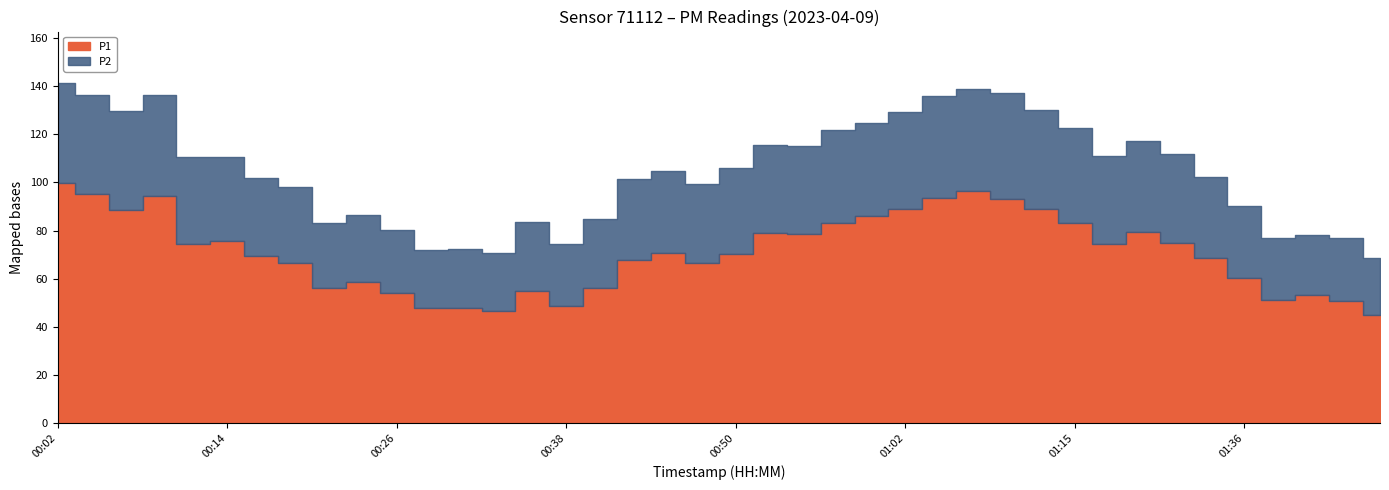

True or false: P1 and P2 intersect in this chart.

False